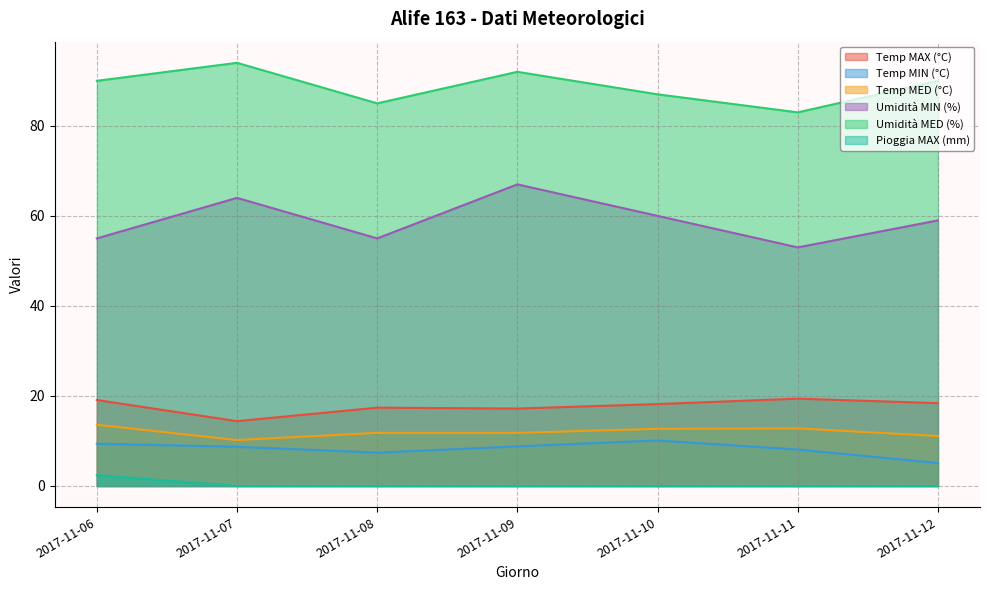

How many lines are shown in the chart?

6